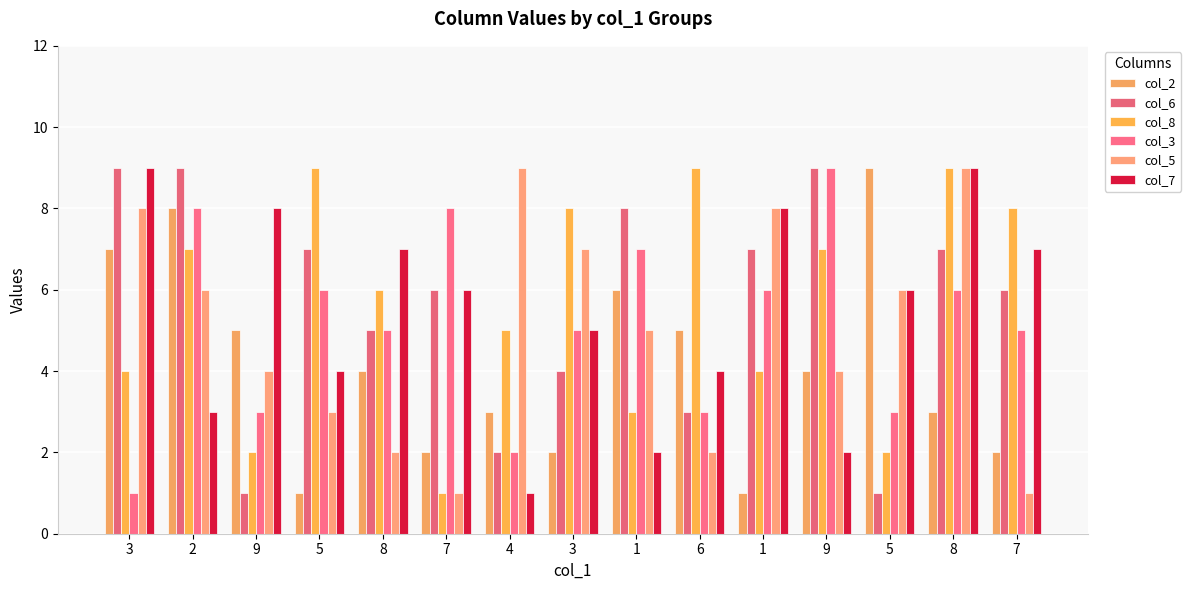

At which label does col_8 first exceed 6?

2